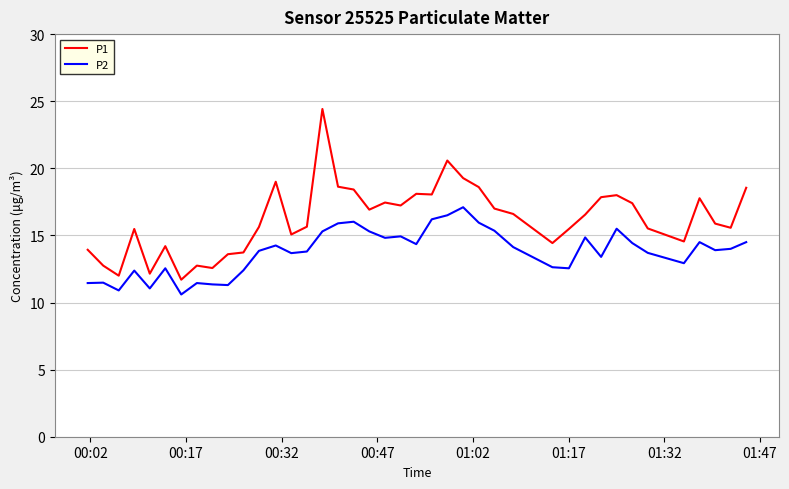

Rank the series by their average value, from highest to lowest.

P1, P2